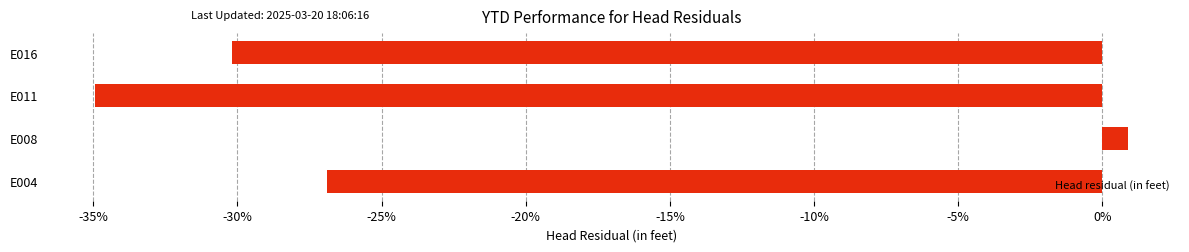

Between E004 and E016, which is larger?

E004